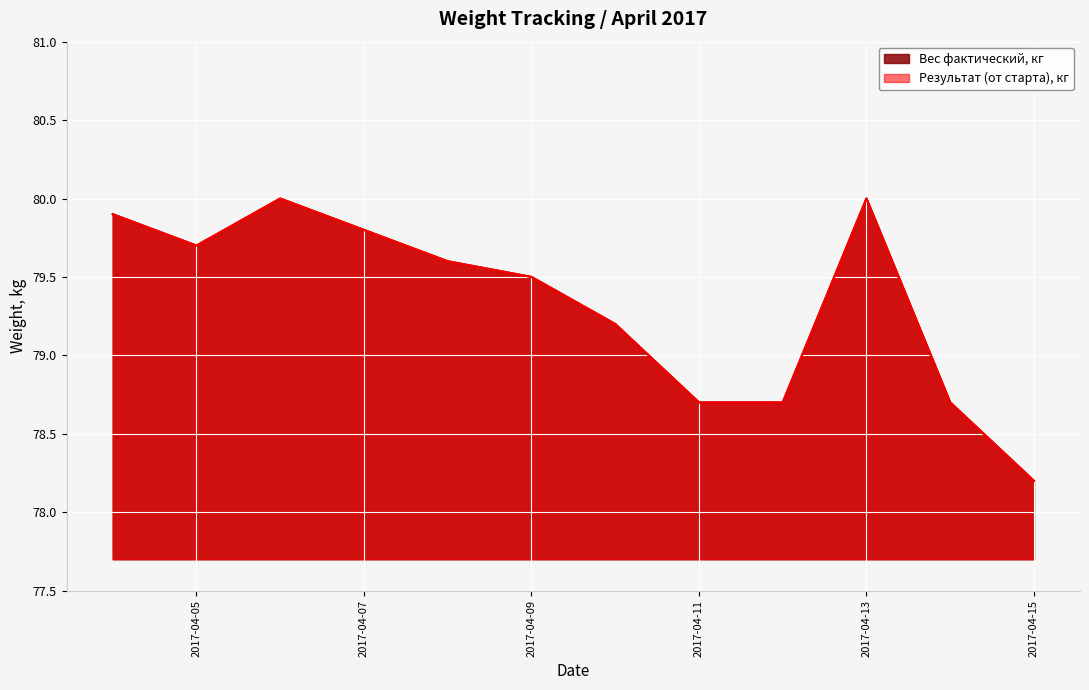

Which series has the largest total across all categories?

Вес фактический, кг